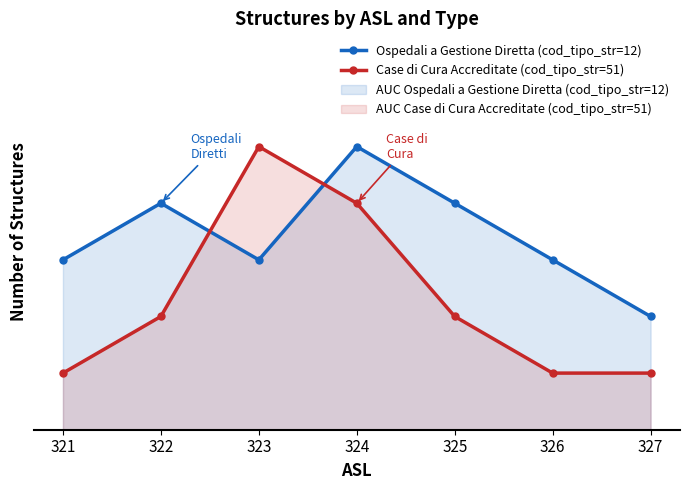

How many interior local peaks does the Ospedali a Gestione Diretta (cod_tipo_str=12) series have?

2